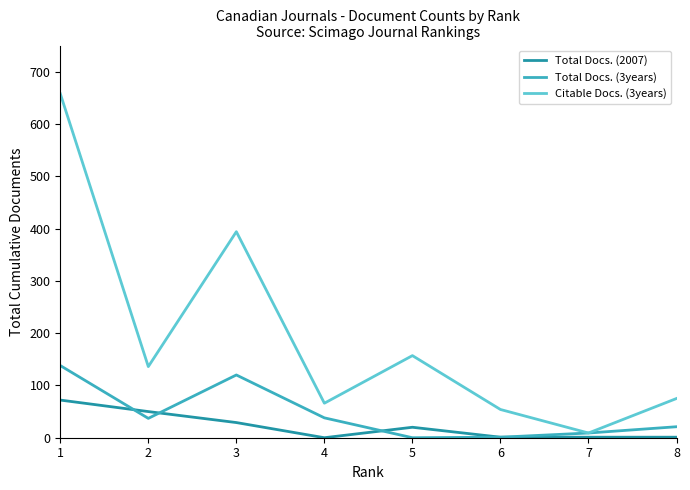

List the series in order of their peak value, highest first.

Citable Docs. (3years), Total Docs. (3years), Total Docs. (2007)